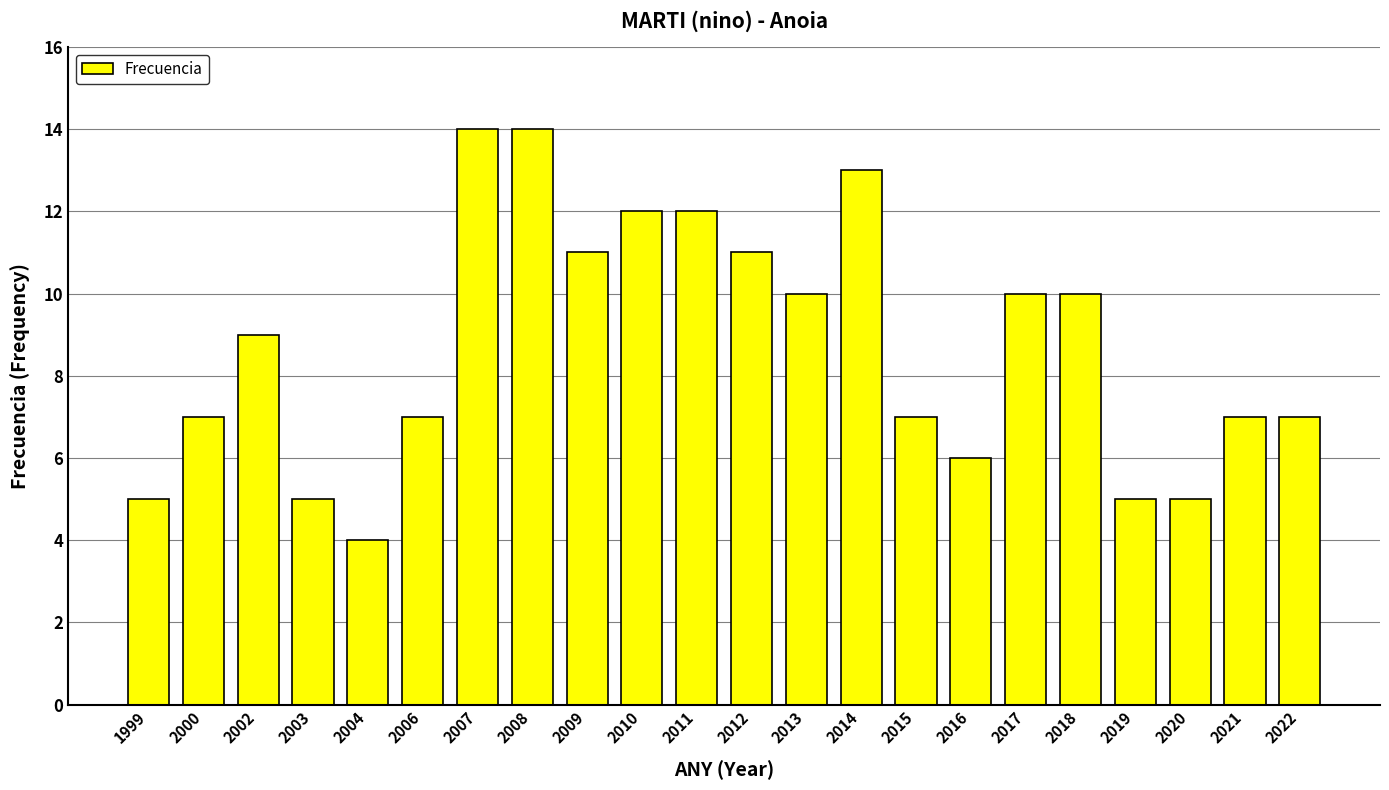

What is the greatest value displayed?

14